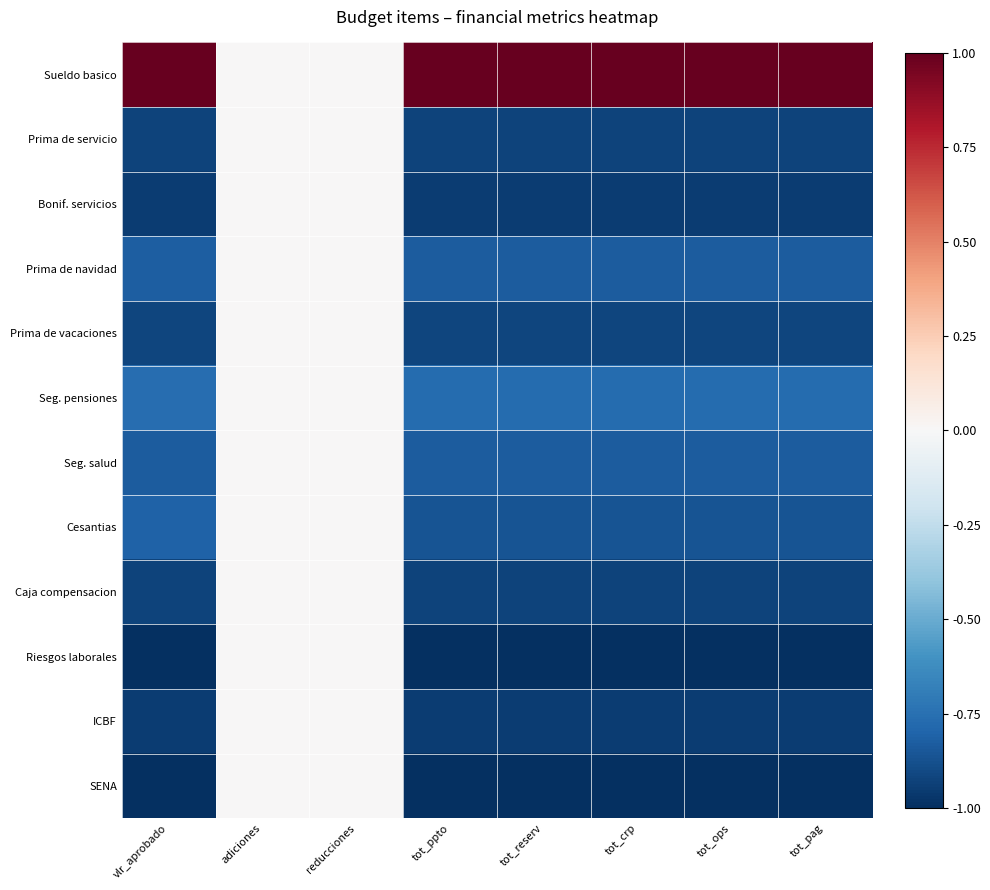

Which series has the largest range (max minus min)?

Sueldo basico